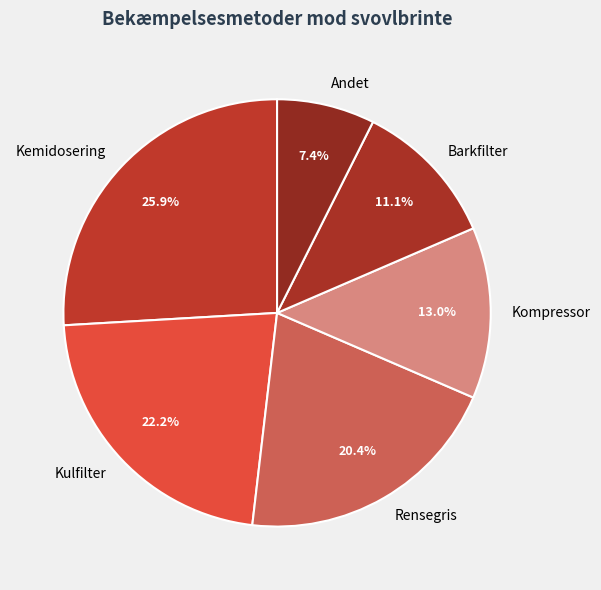

True or false: Kemidosering accounts for 21% of the total.

False